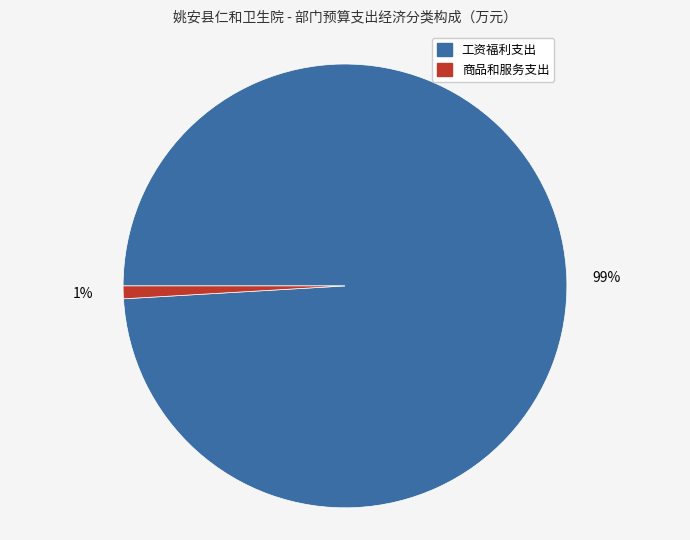

To the nearest percent, what is the difference between the 商品和服务支出 and 工资福利支出 slice percentages?

98%